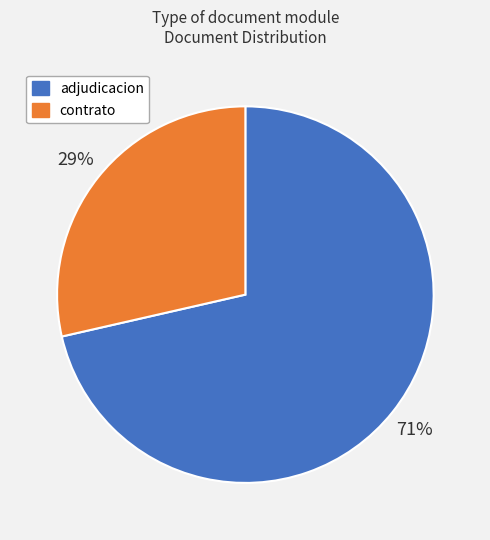

How many slices are in this pie chart?

2